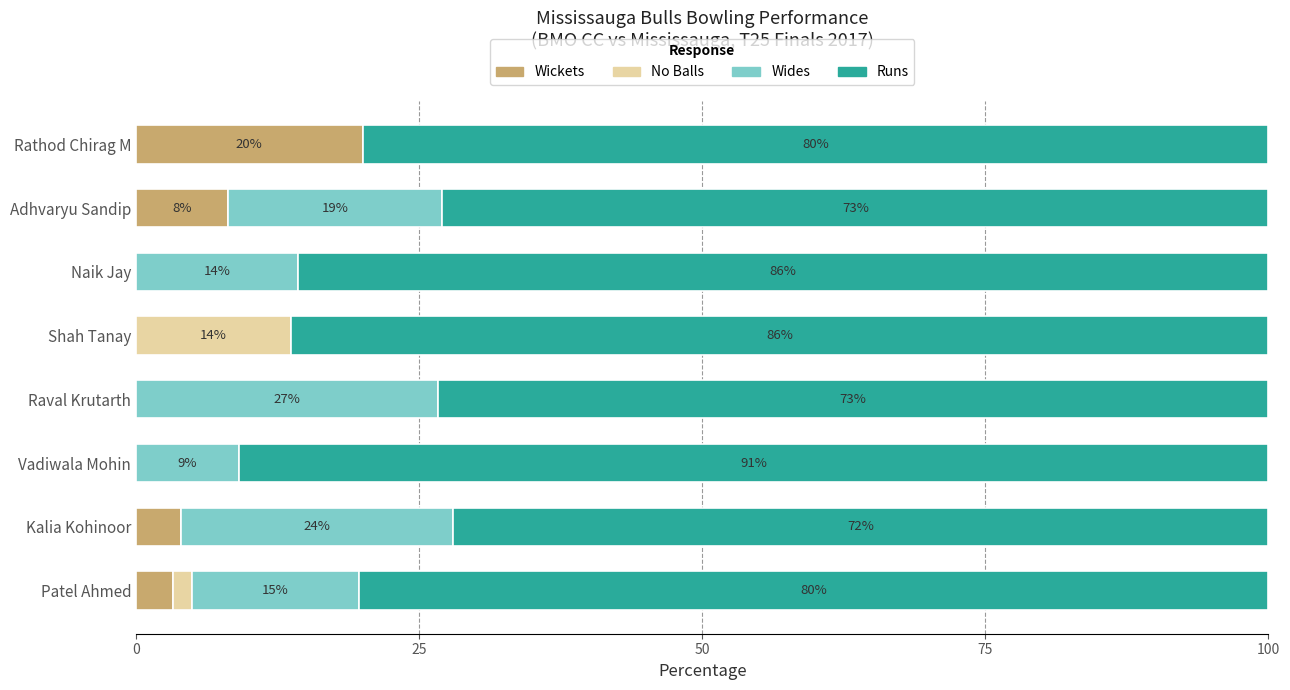

What is the total value across all series at Vadiwala Mohin?

100.0